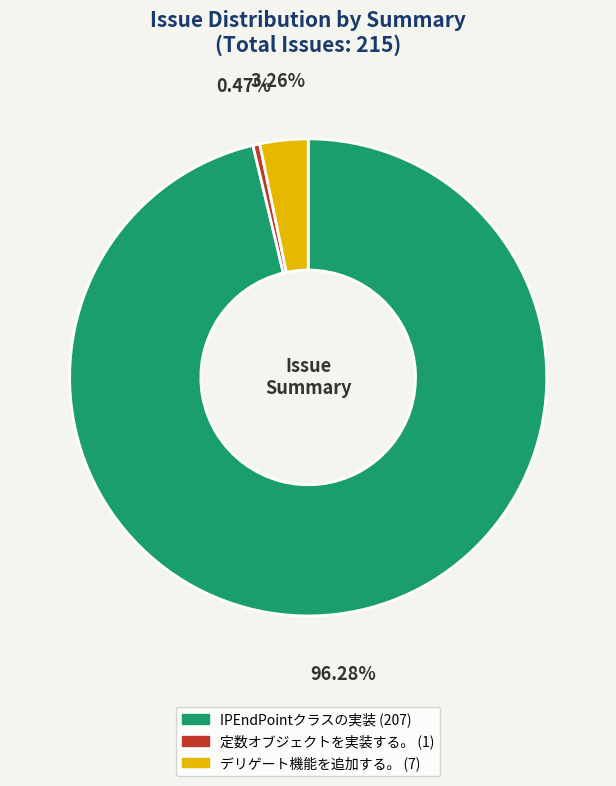

What is the smallest slice in the pie chart?

定数オブジェクトを実装する。